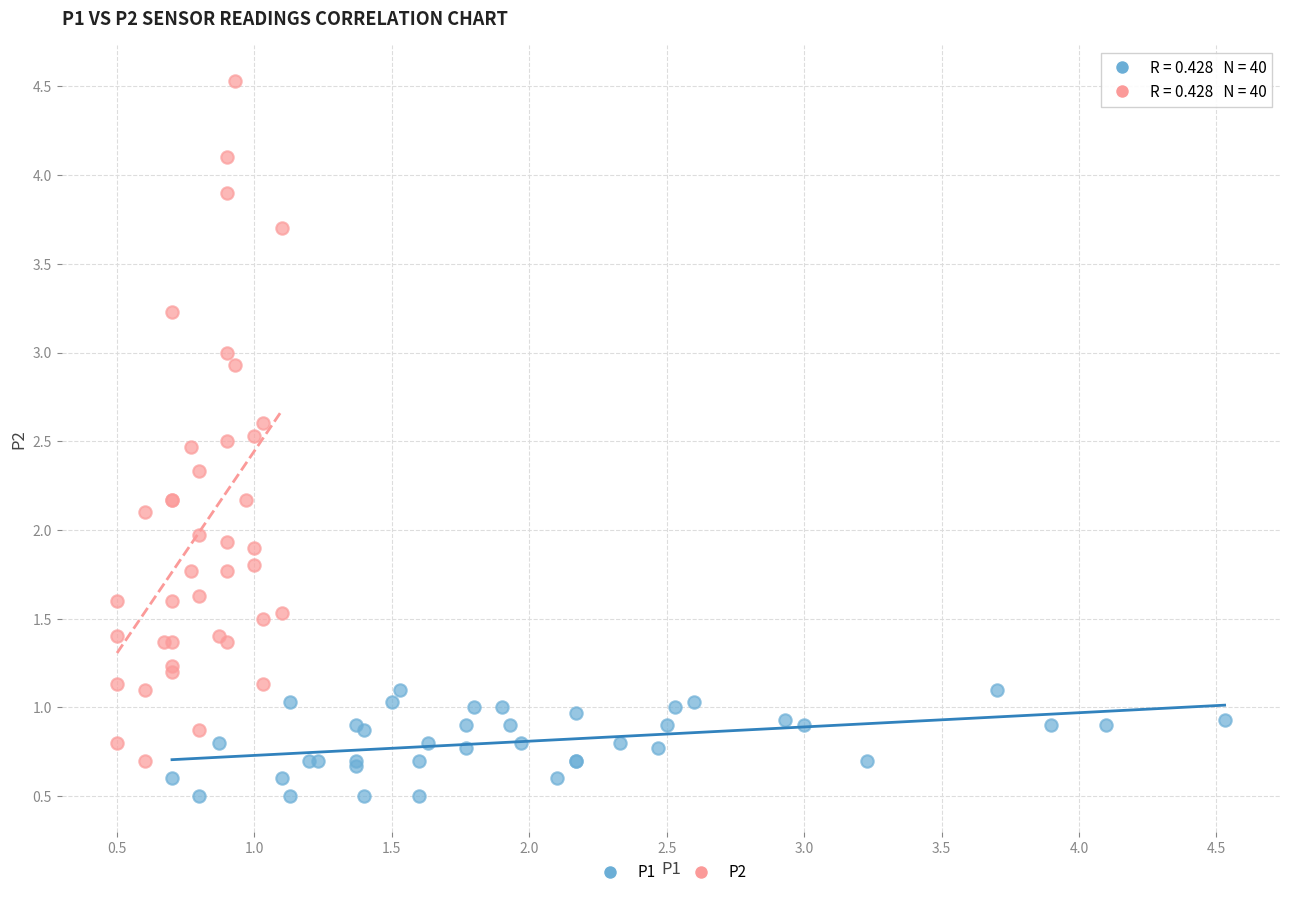

Which series contains the lowest Y value?

P1